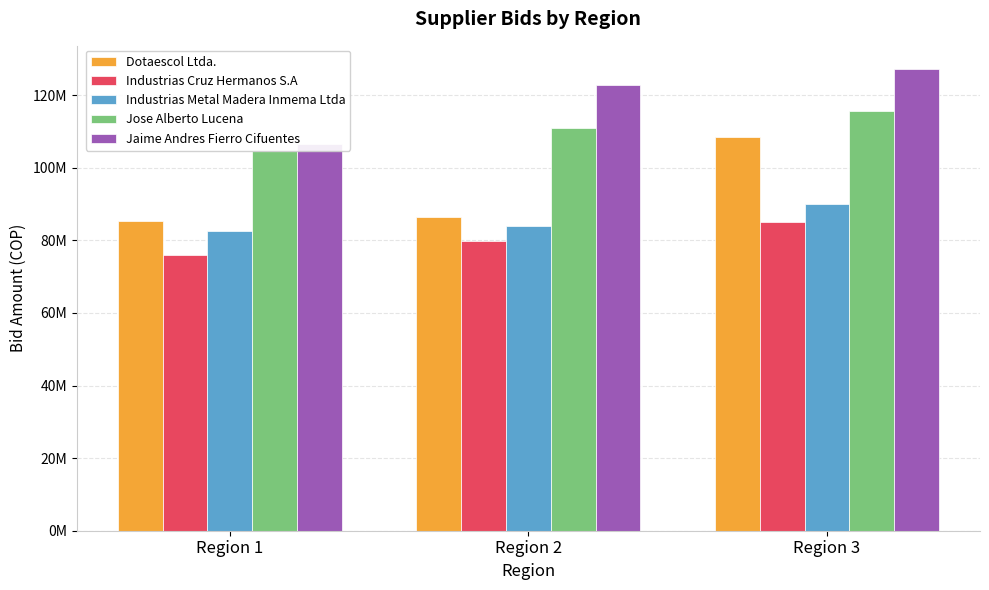

How many data points in Jose Alberto Lucena are above 111064896?

1